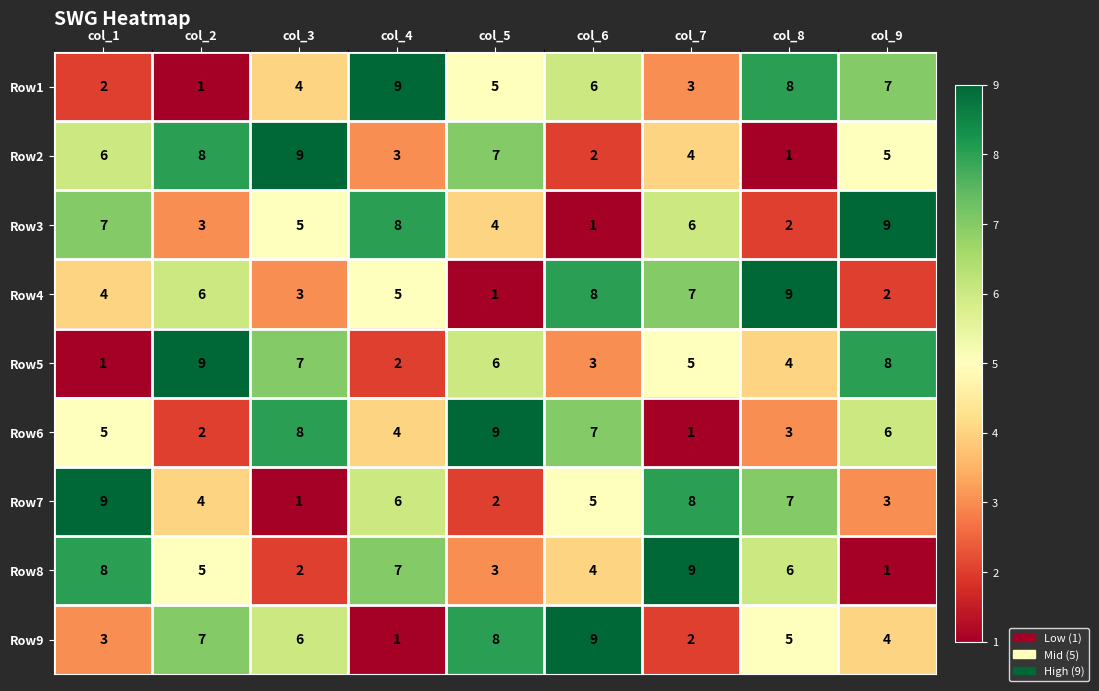

What is the total value across all series at col_9?

45